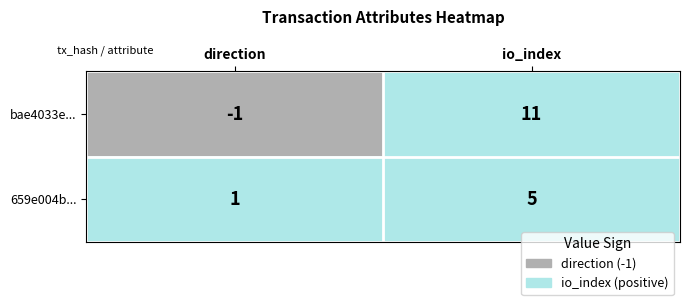

What is the difference between the highest and lowest values at direction?

2